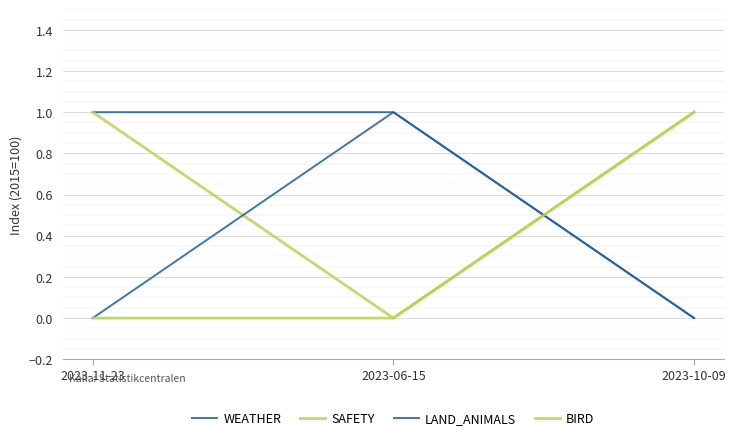

What is the label of the 3rd point from the right?

2023-11-23